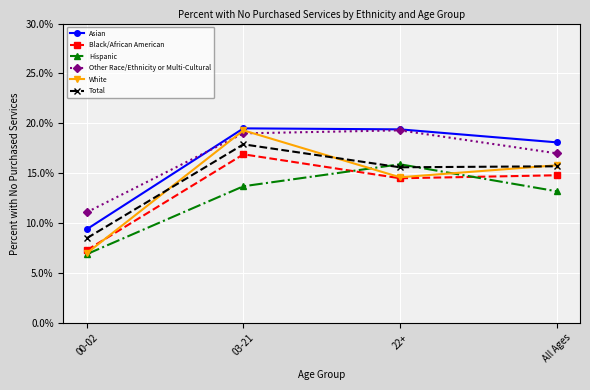

The value of Black/African American at 00-02 is 0.1. True or false?

False